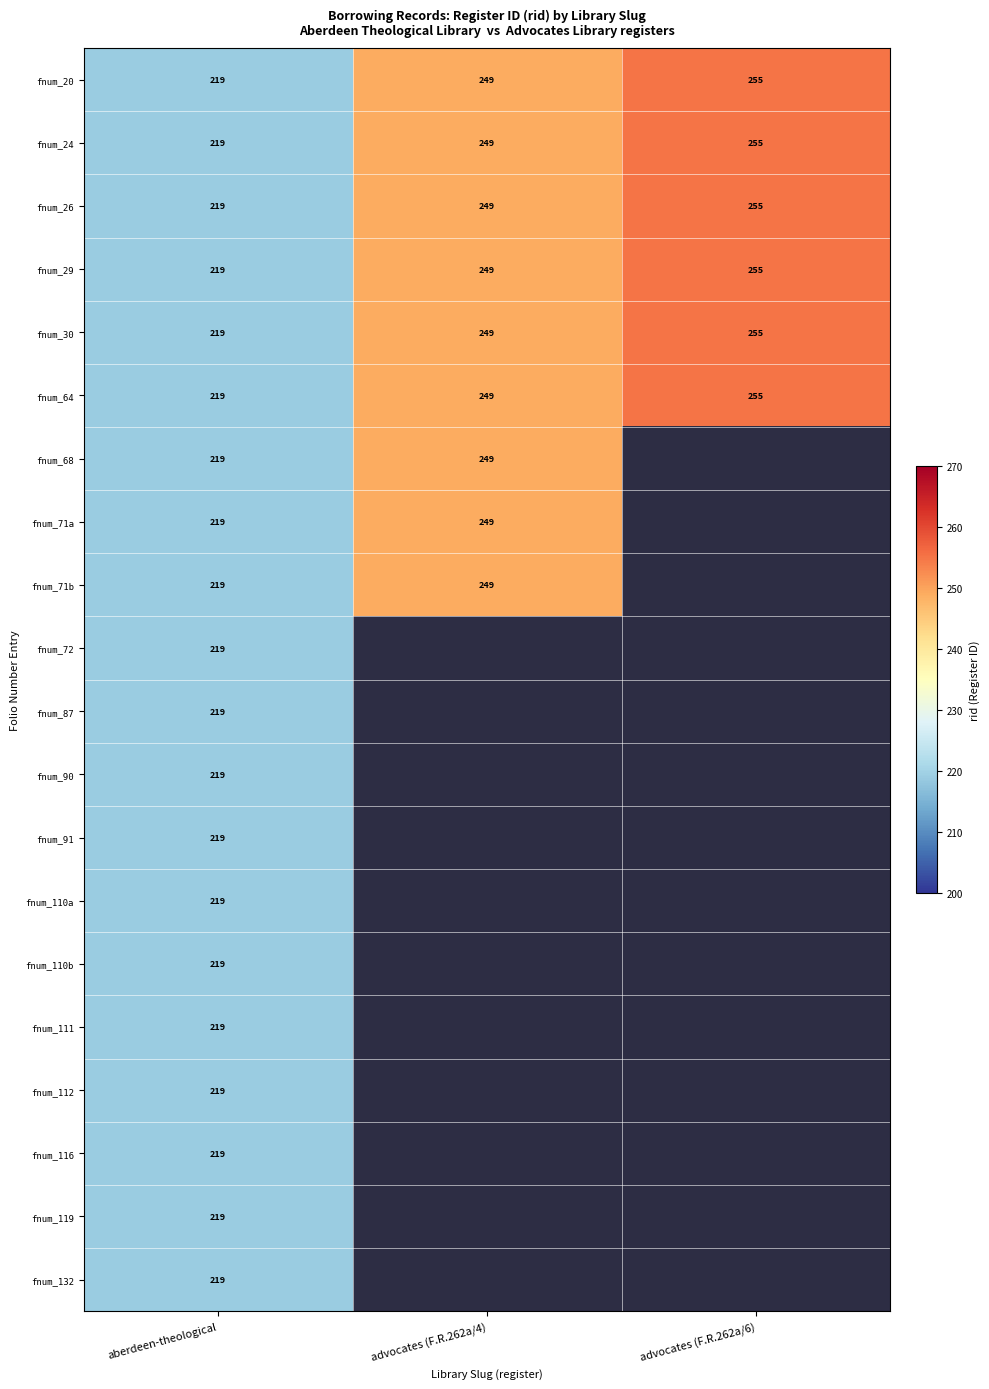

Rank the categories by fnum_30 value from lowest to highest.

aberdeen-theological, advocates (F.R.262a/4), advocates (F.R.262a/6)